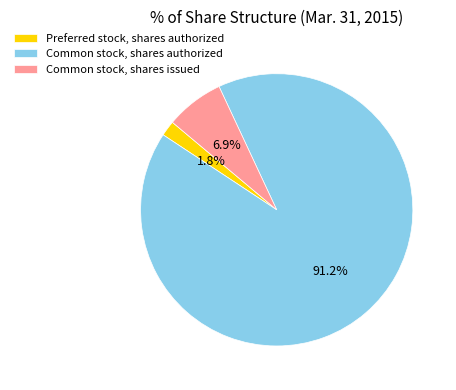

Do Preferred stock, shares authorized and Common stock, shares authorized together represent more than half of the pie?

Yes